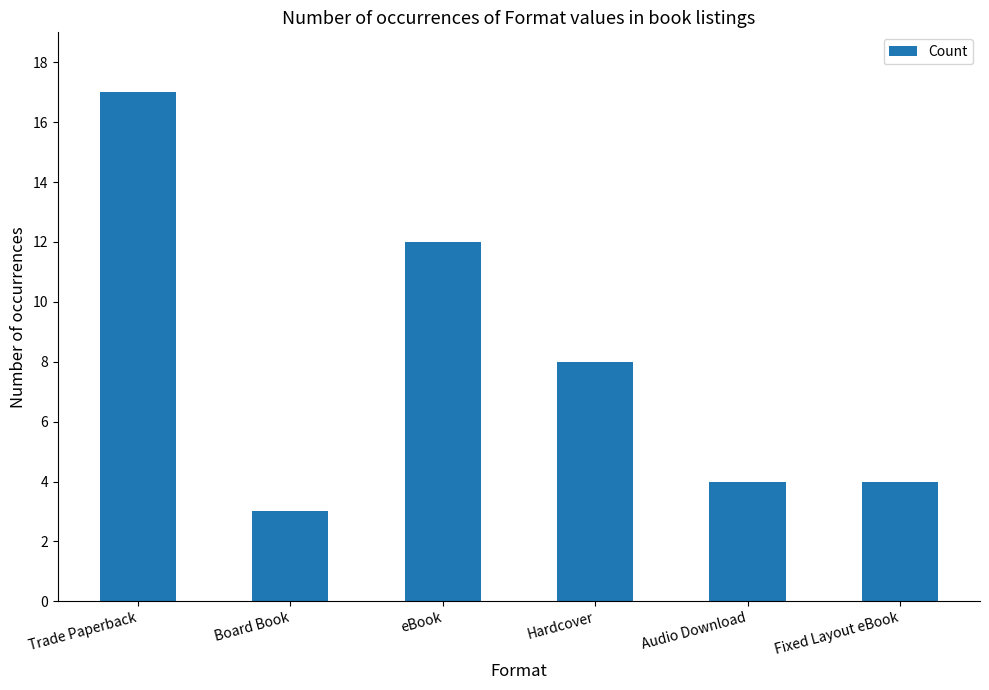

What is the ratio of the value at Hardcover to the value at Fixed Layout eBook?

2.0